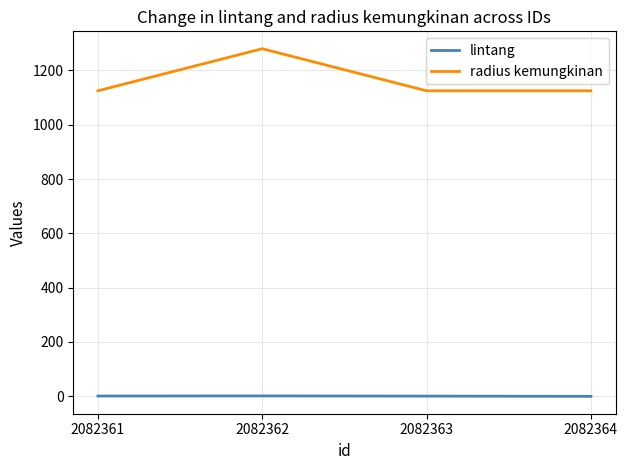

At 2082362, list the series in order from smallest to largest.

lintang, radius kemungkinan